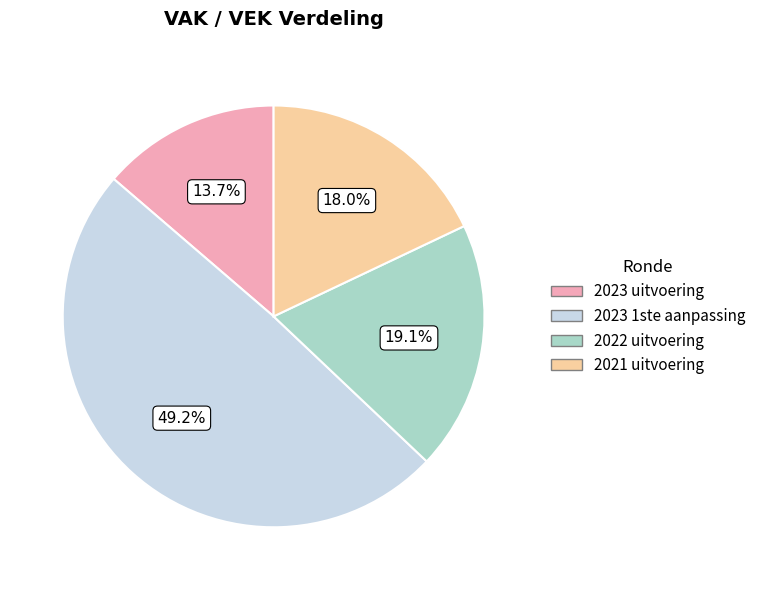

Combined, what portion of the pie is 2022 uitvoering and 2021 uitvoering?

37.1%